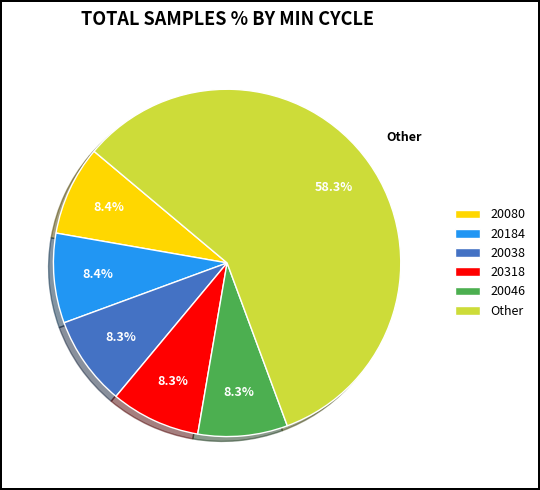

Is there any slice that represents more than half of the pie?

Yes